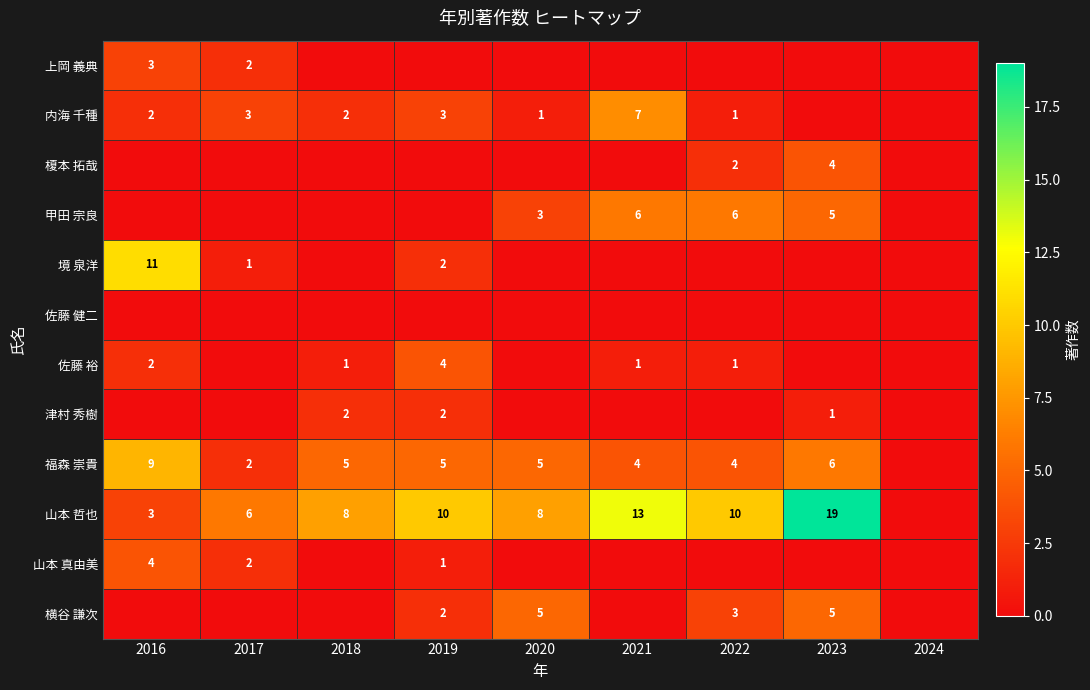

Is it true that 福森 崇貴 equals 6 at 2016?

False